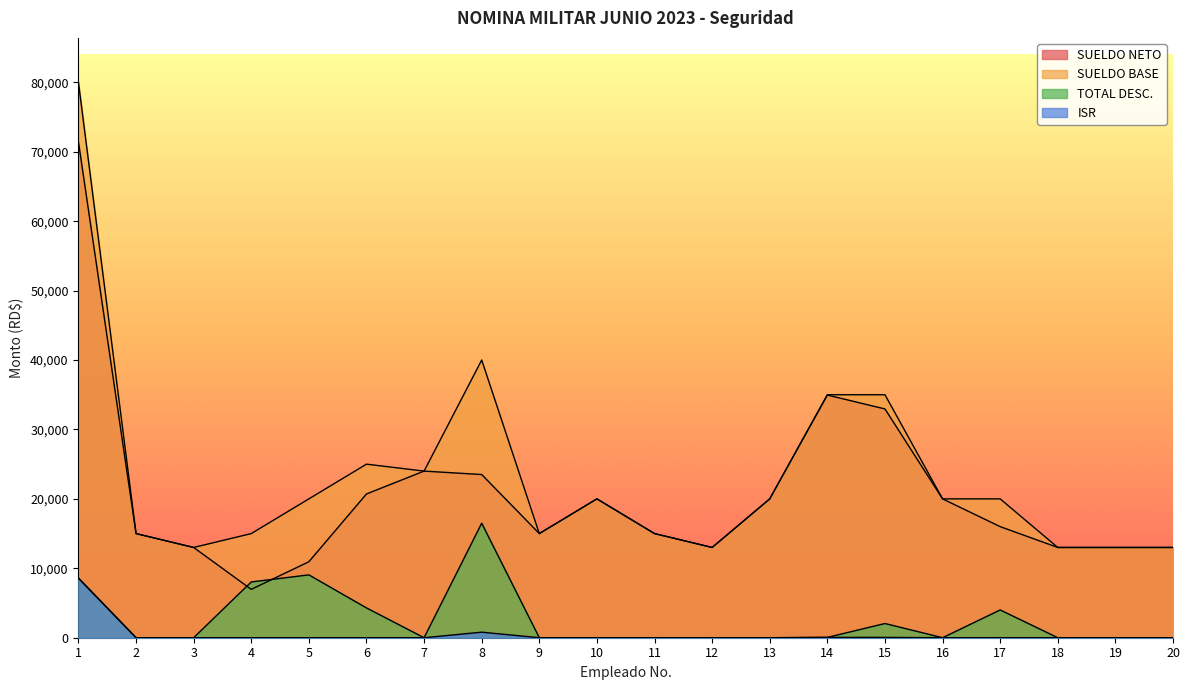

True or false: TOTAL DESC. and SUELDO BASE intersect in this chart.

False